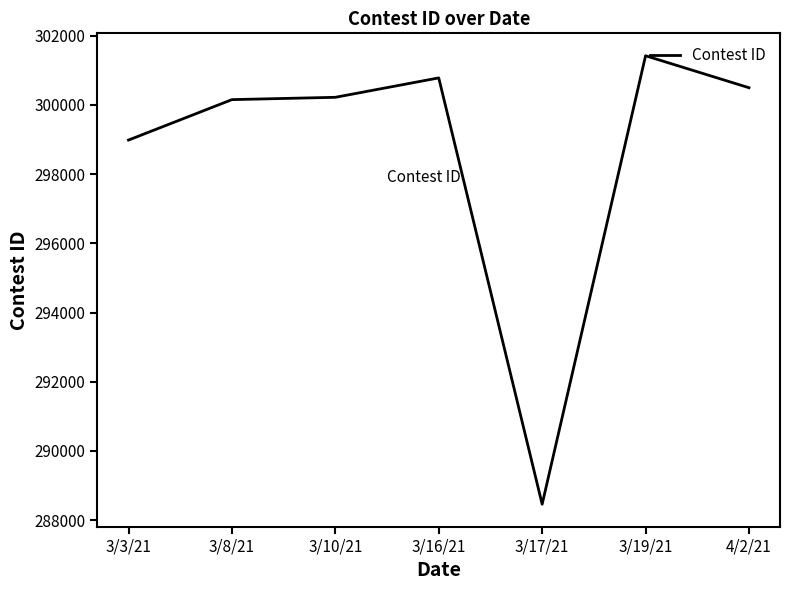

What is the difference between the values at 3/19/21 and 3/10/21?

1201